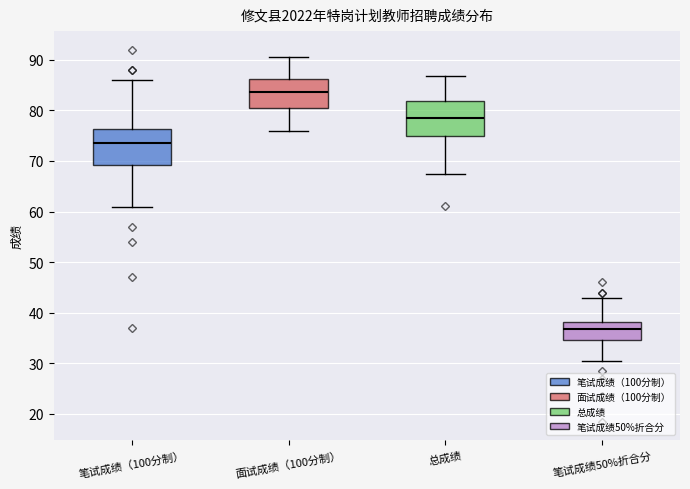

Reading left to right, transcribe this box plot: for each box, give where its median line is, the range the box spans, and where its two whiskers end, as read against the y-axis. The values are not printed on the chart, so give them approximately, as read against the axis.

笔试成绩（100分制）: median 74, box 69 to 76, whiskers 61 to 86
面试成绩（100分制）: median 84, box 81 to 86, whiskers 76 to 91
总成绩: median 79, box 75 to 82, whiskers 68 to 87
笔试成绩50%折合分: median 37, box 35 to 38, whiskers 31 to 43